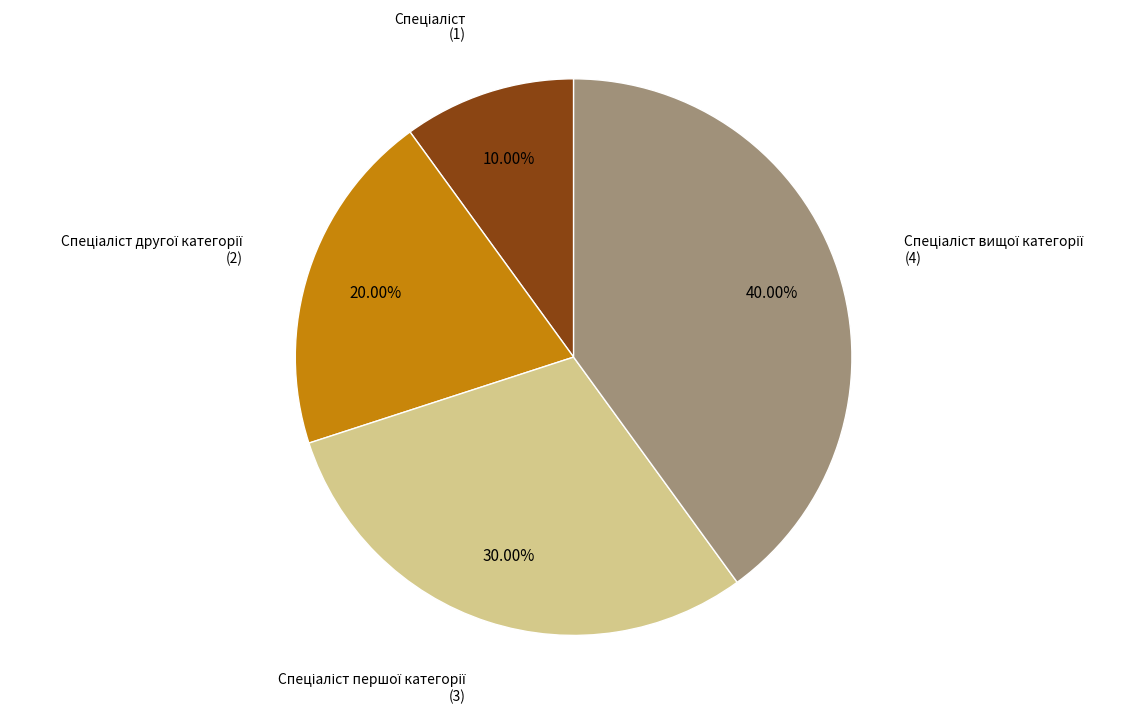

Is there any slice that represents more than half of the pie?

No